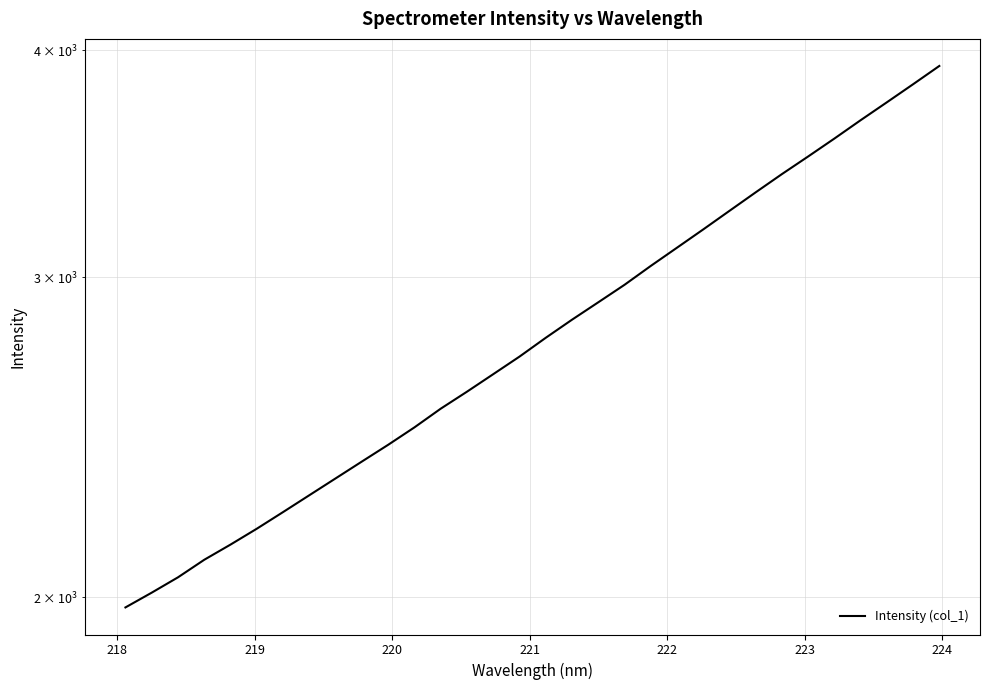

What is the average value?

2817.5